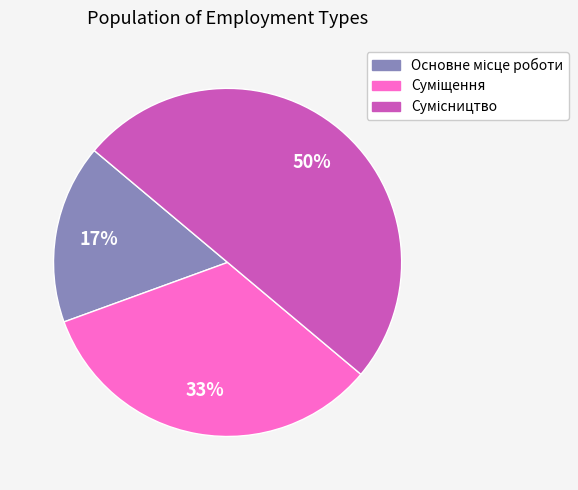

To the nearest percent, what is the average slice percentage?

33%